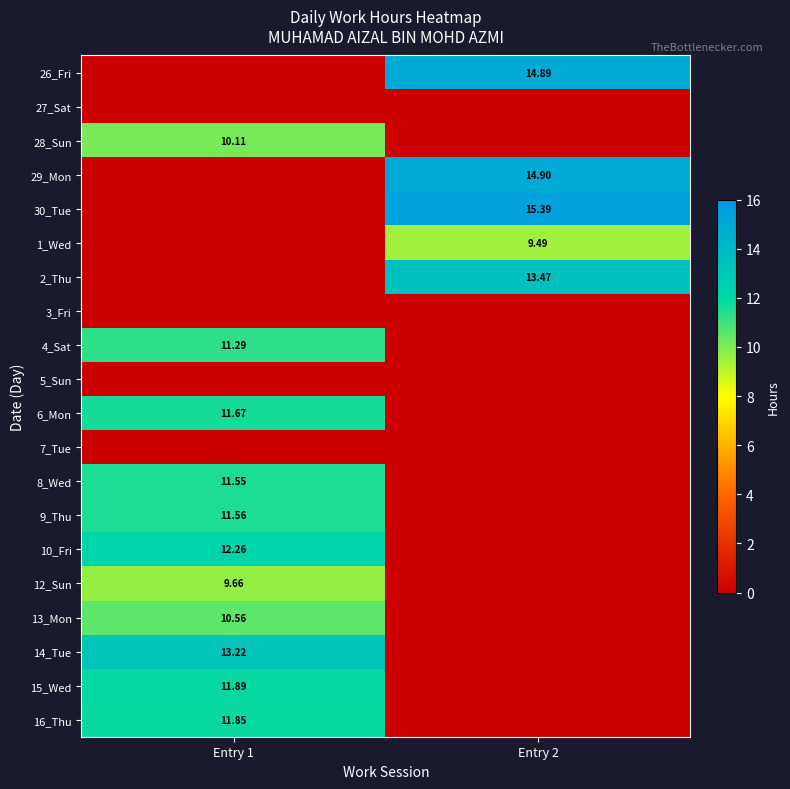

Is the value of 7_Tue at Entry 2 greater than the value of 9_Thu at Entry 1?

No